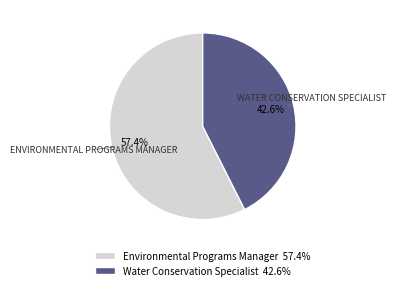

What percentage is the Environmental Programs Manager slice, to the nearest percent?

57%